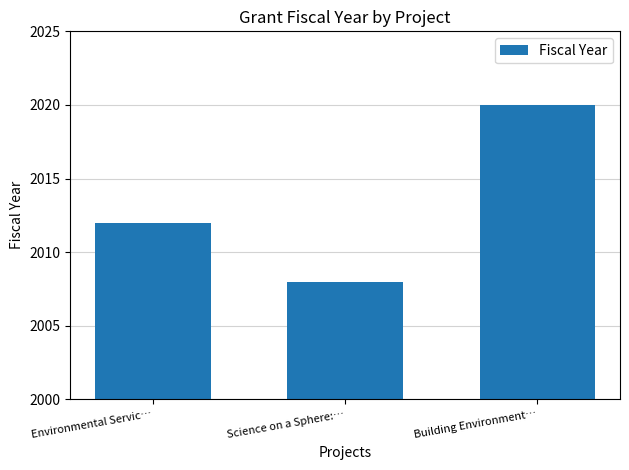

What position from the right is Building Environment…?

1